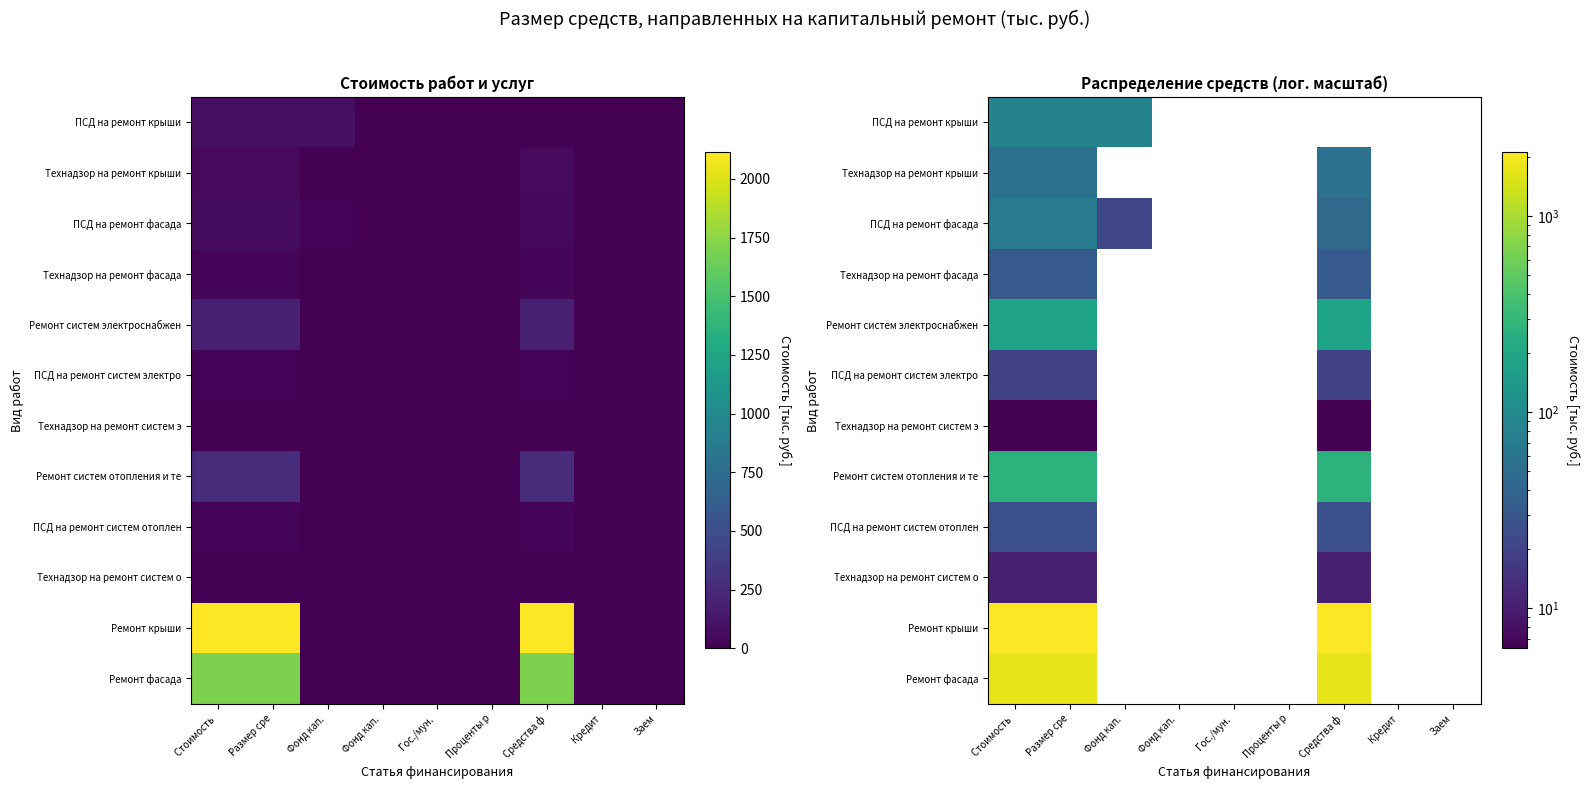

True or false: Технадзор на ремонт систем о has a value of 0.0 at Фонд кап..

True